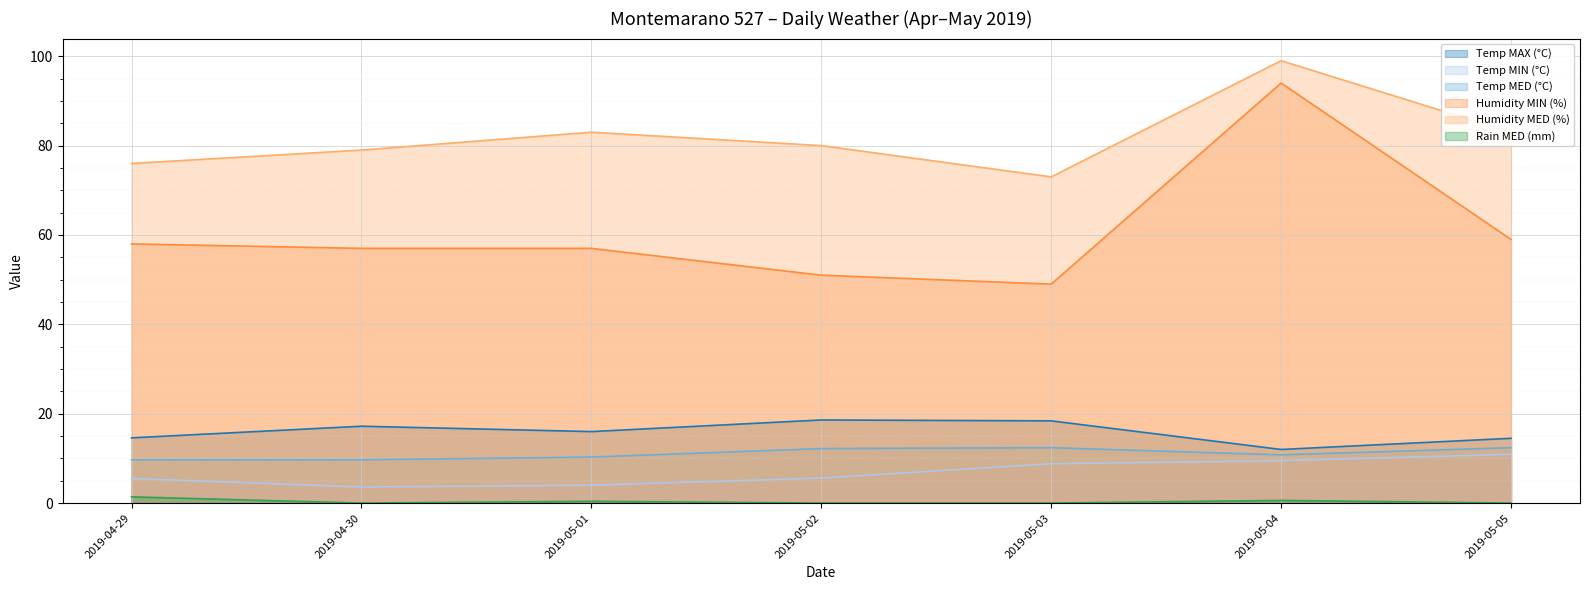

Is it true that Temp MED (°C) equals 6.5 at 2019-05-03?

False